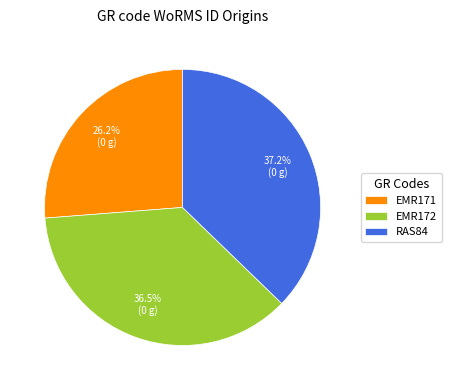

Is it true that EMR171 is 15% of the pie?

False